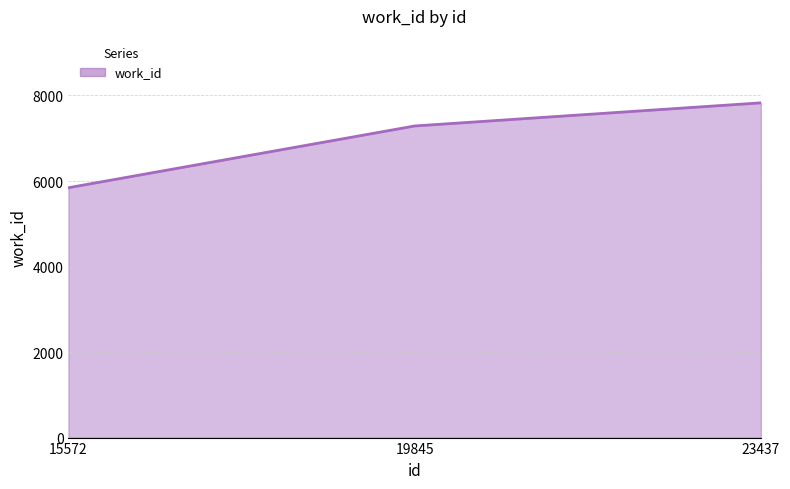

At which category does the chart reach its peak across all series?

23437